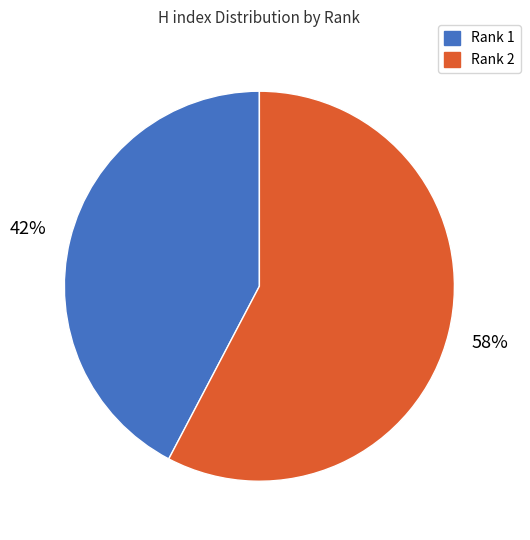

Between Rank 2 and Rank 1, which is larger?

Rank 2